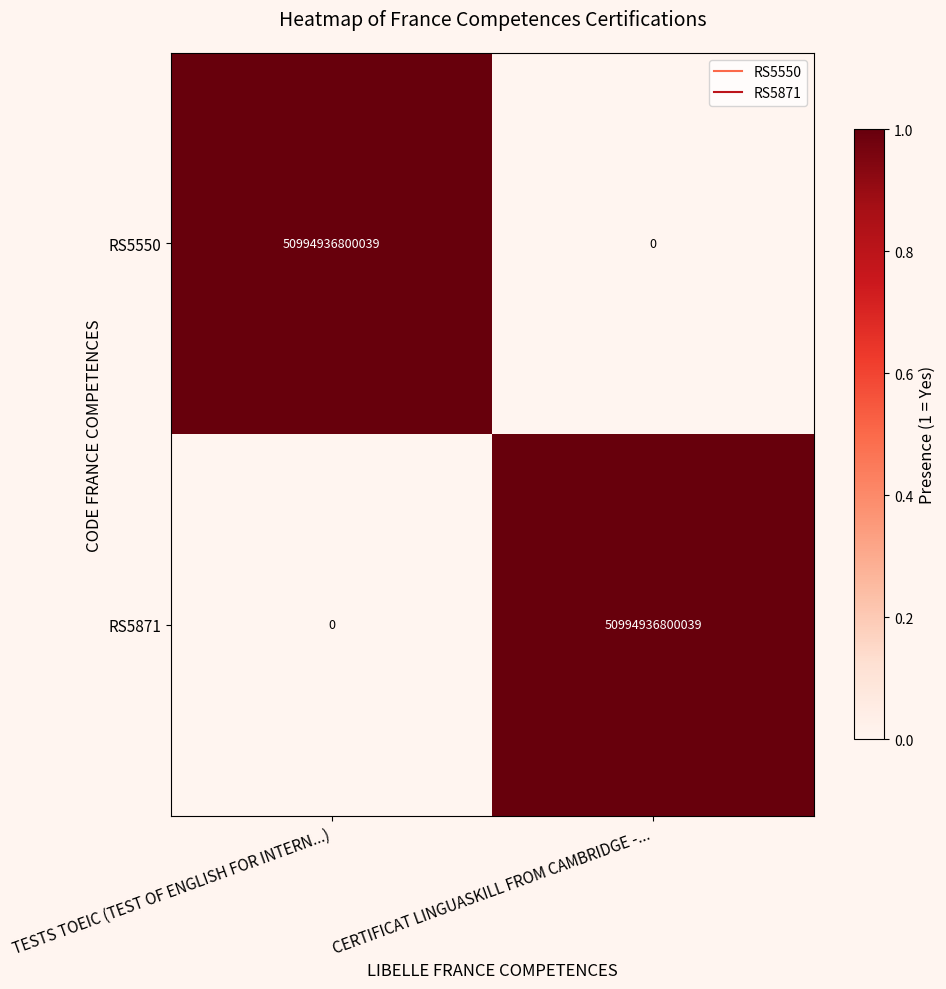

What is the average value of the RS5871 series?

25497468400020